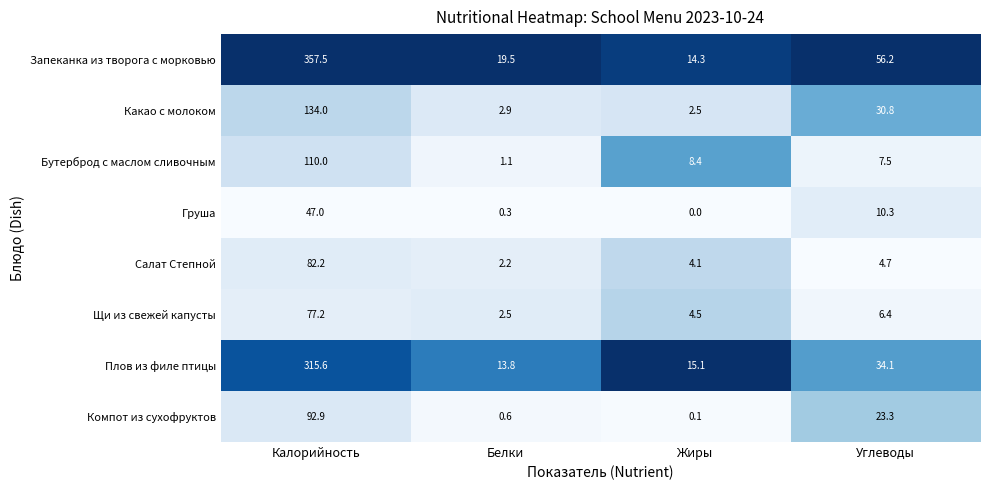

The value of Щи из свежей капусты at Калорийность is 130.1. True or false?

False